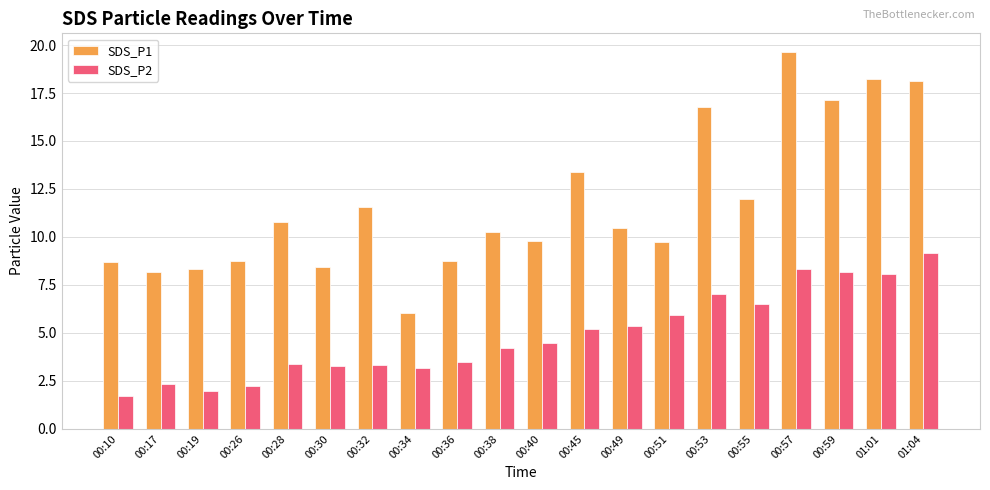

What is the total value across all series at 00:30?

11.7